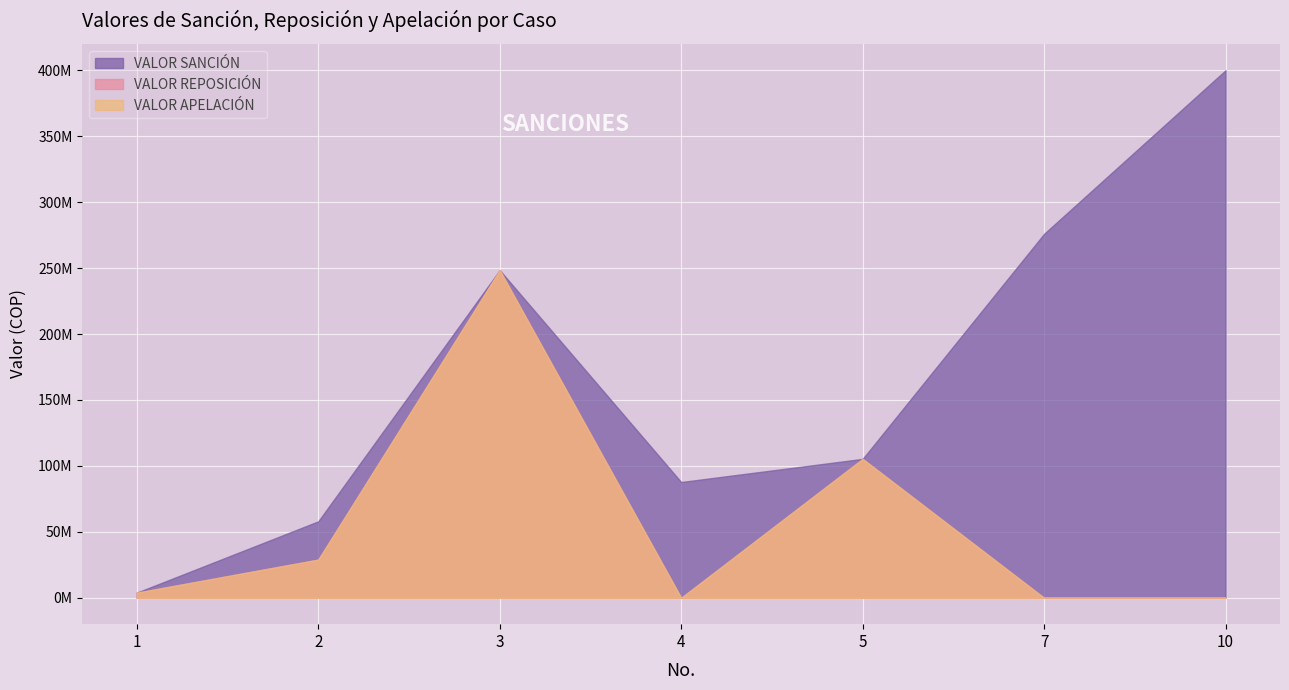

The value of VALOR APELACIÓN at 4 is -133334307. True or false?

False